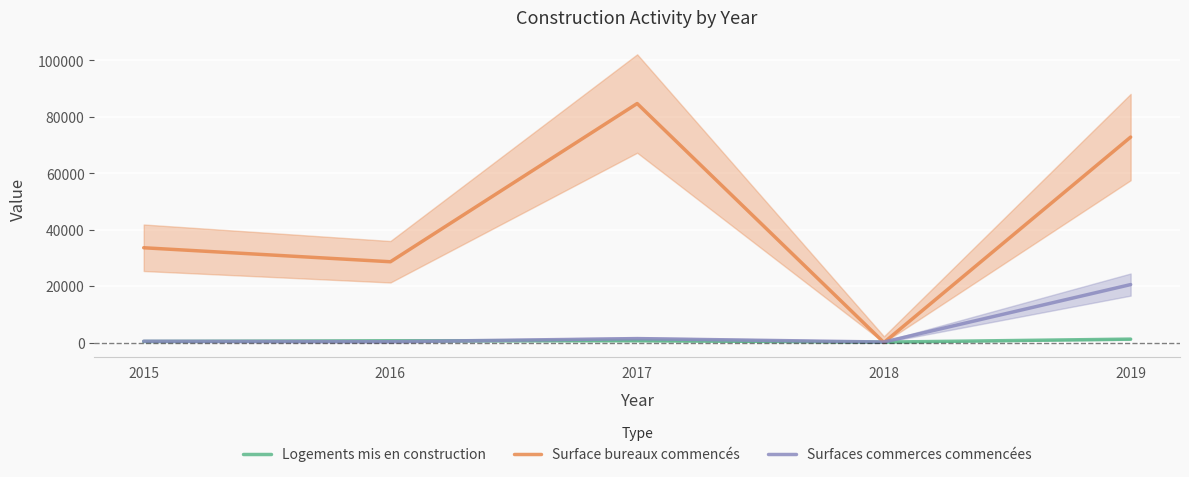

At which label is Logements mis en construction closest to 677?

2017